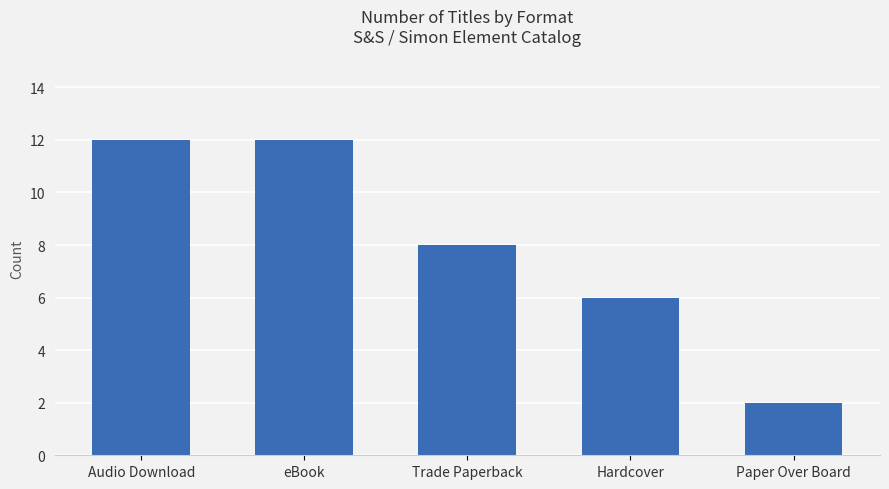

Does the chart contain any negative values?

No